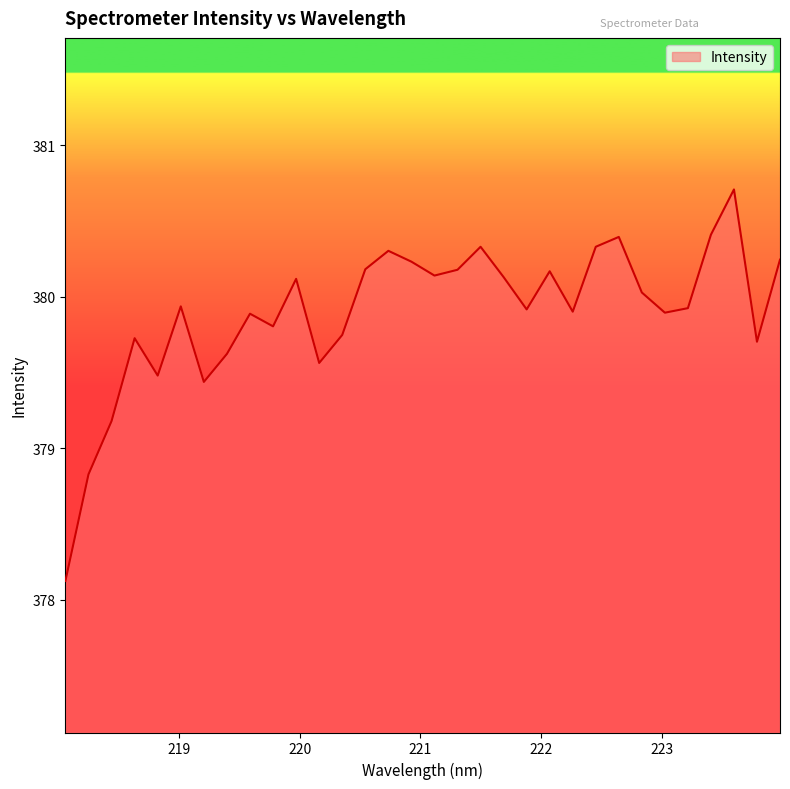

Count the number of values greater than 379.

30